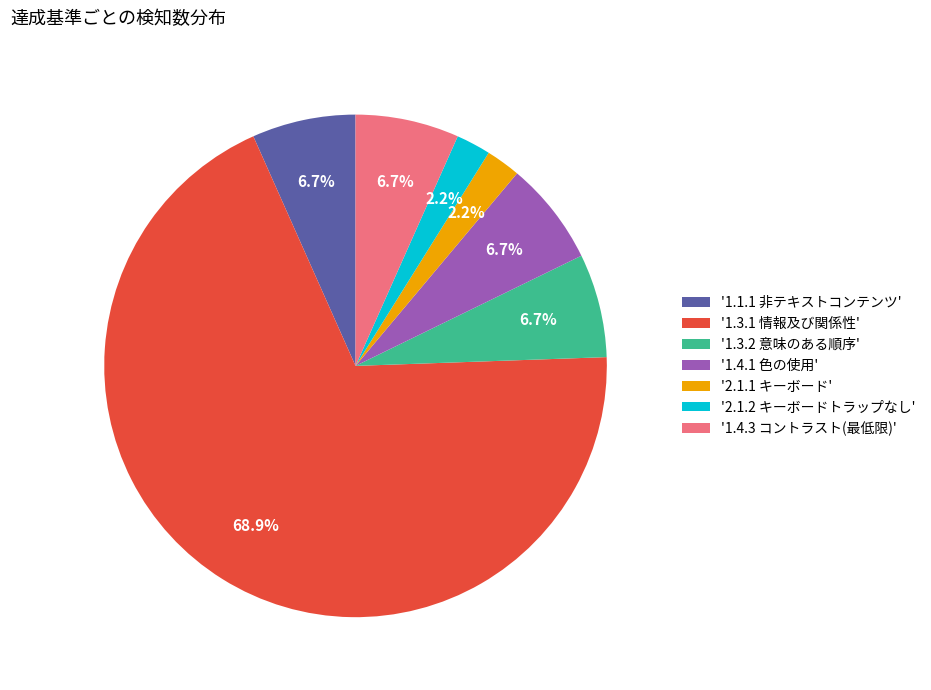

Which slice is the largest?

'1.3.1 情報及び関係性'